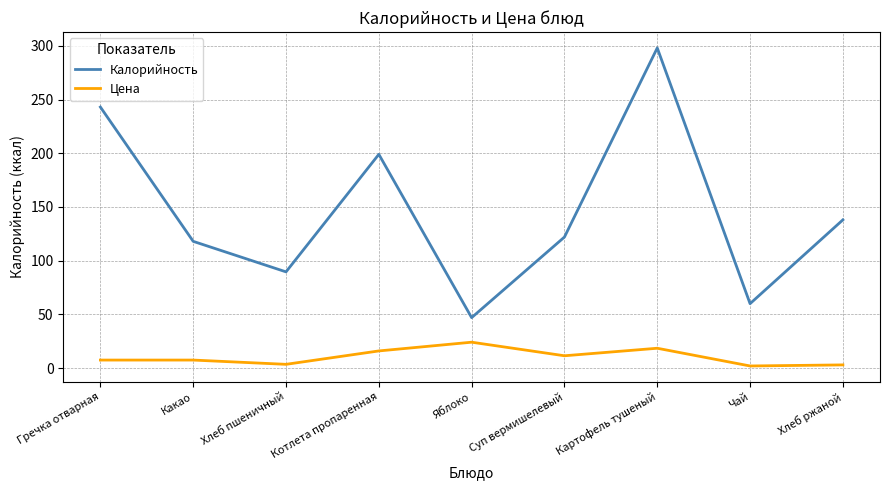

Which series changed the most between Гречка отварная and Хлеб пшеничный?

Калорийность